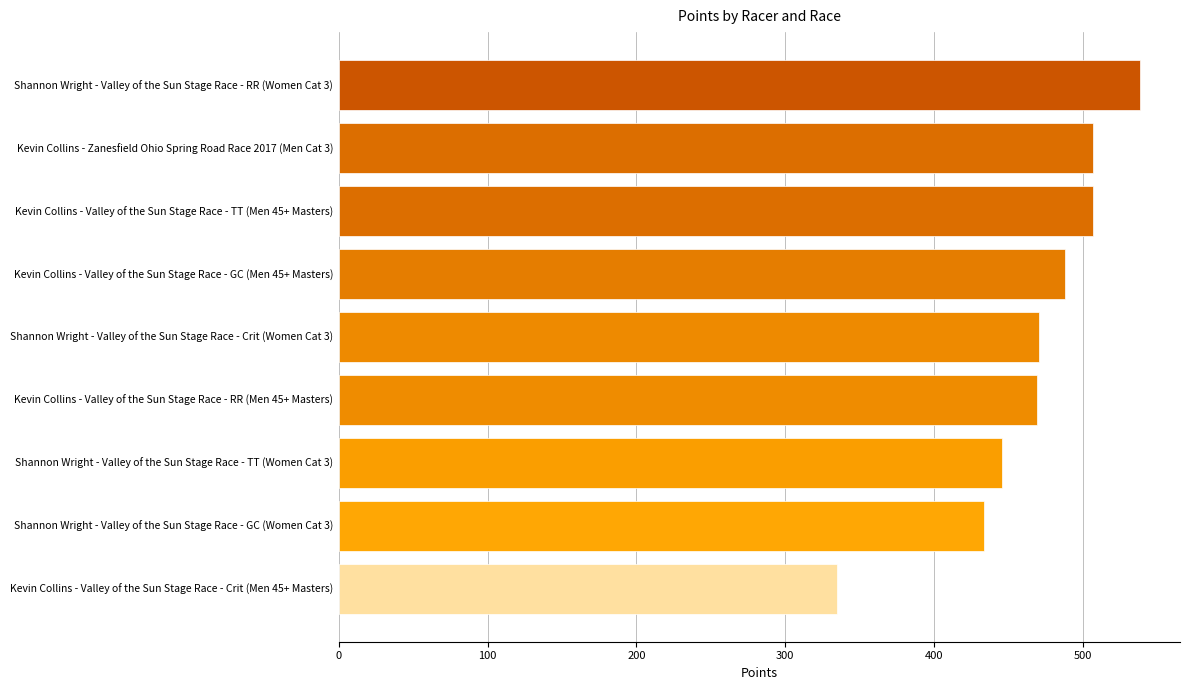

The value at Shannon Wright - Valley of the Sun Stage Race - Crit (Women Cat 3) is 839.4. True or false?

False